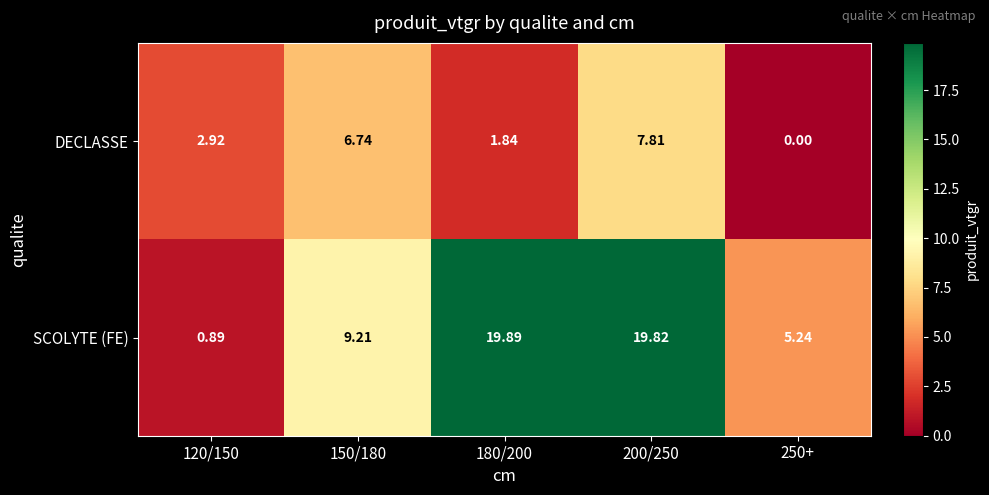

Which series changed the most between 150/180 and 180/200?

SCOLYTE (FE)